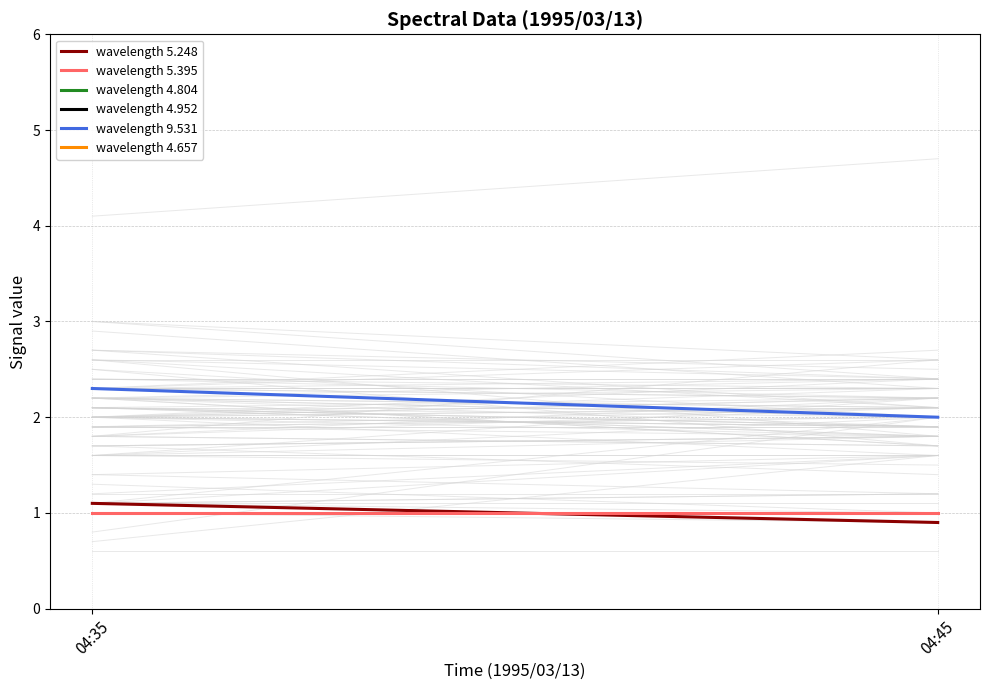

What is the difference between the maximum and minimum values in the wavelength 9.531 series?

0.3